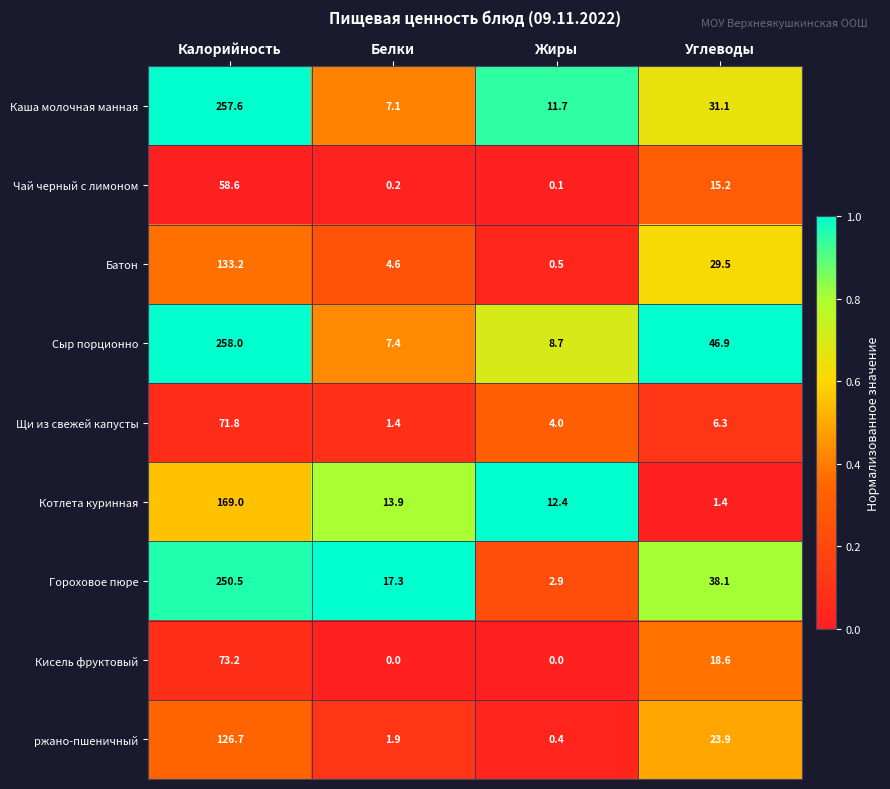

Which category has the highest value across all series?

Калорийность